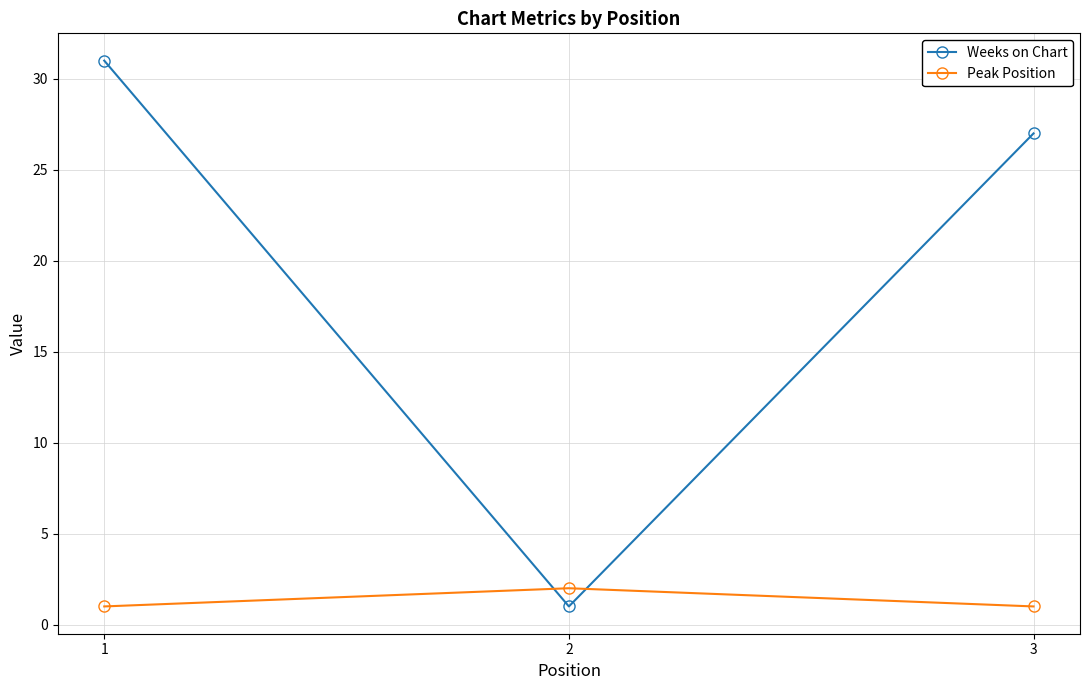

The value of Peak Position at 2 is 2. True or false?

True